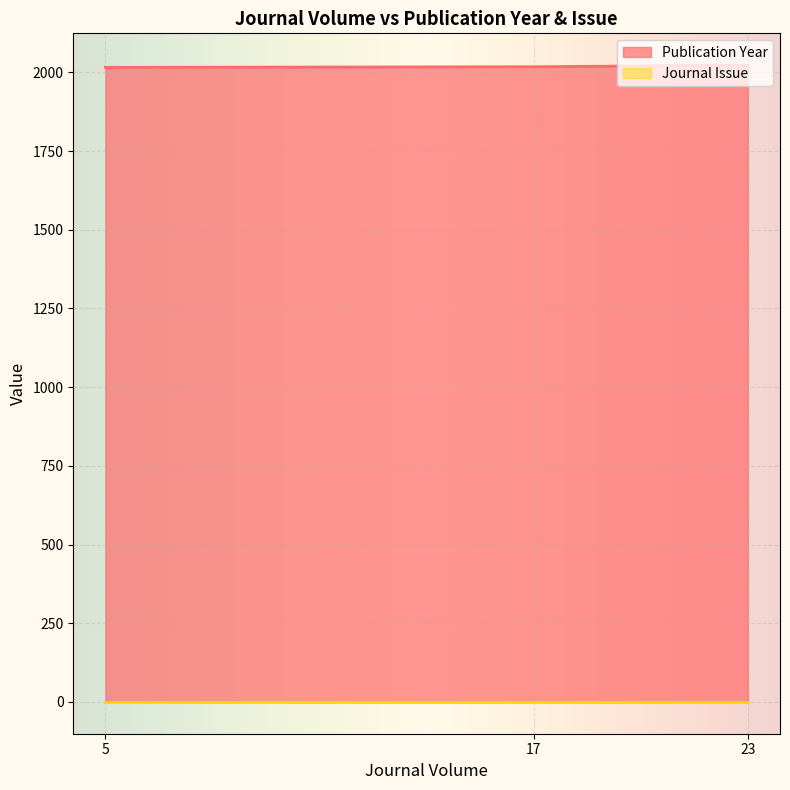

Which series changed the most between 23 and 17?

Publication Year